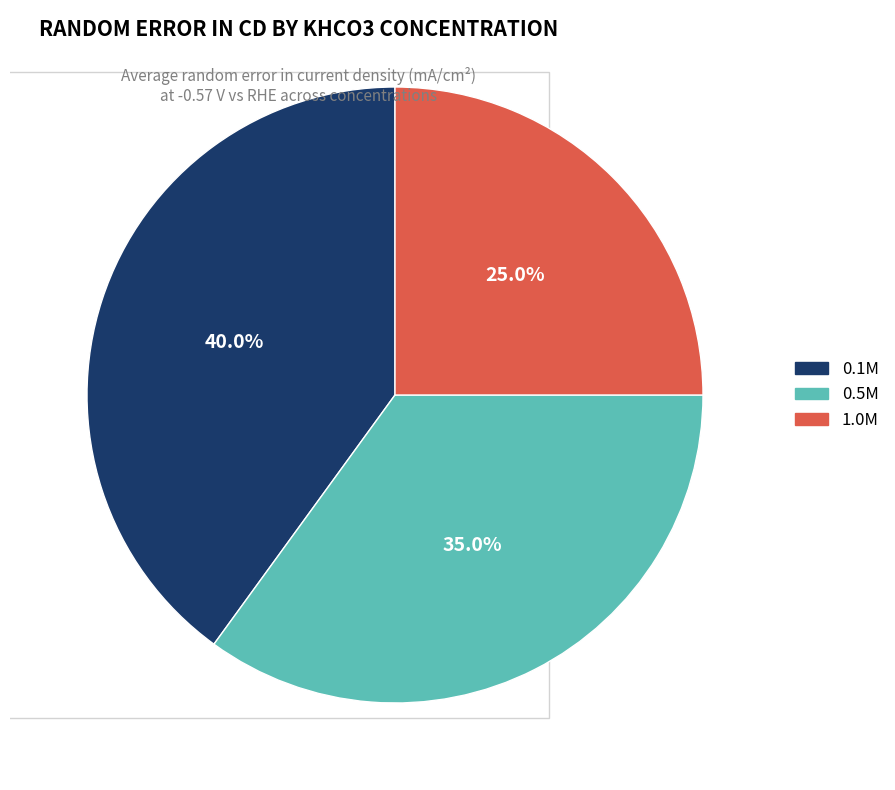

How many slices are in this pie chart?

3